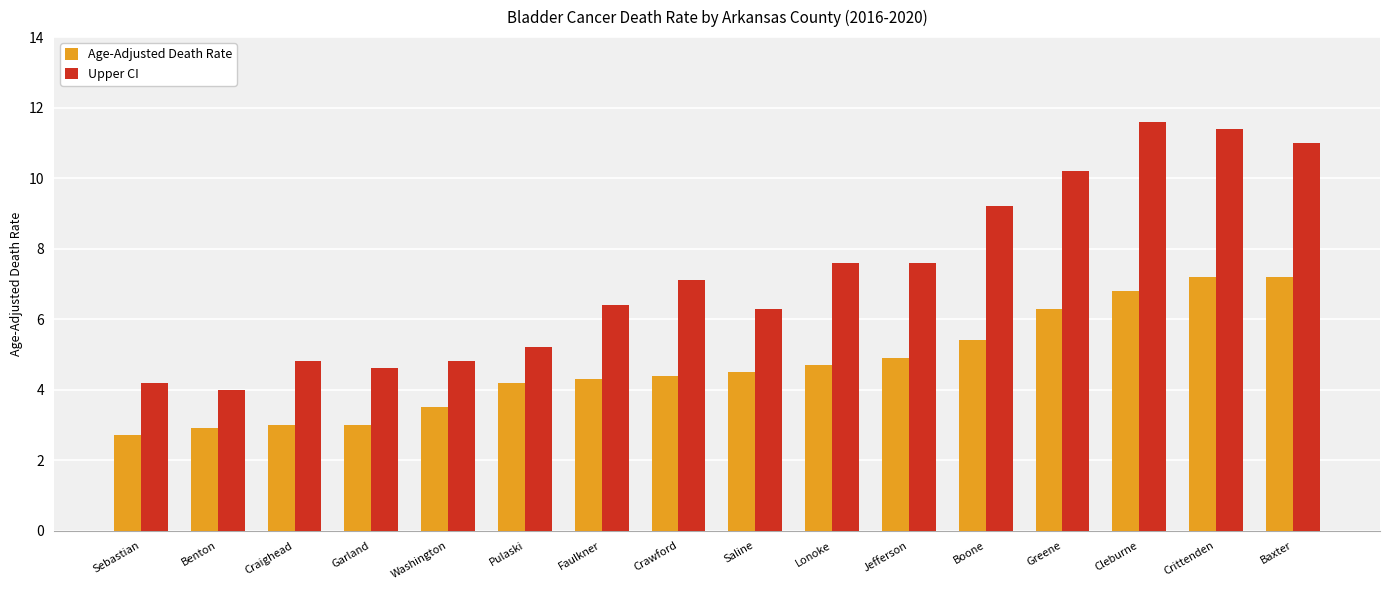

Which series has the widest spread of values?

Upper CI